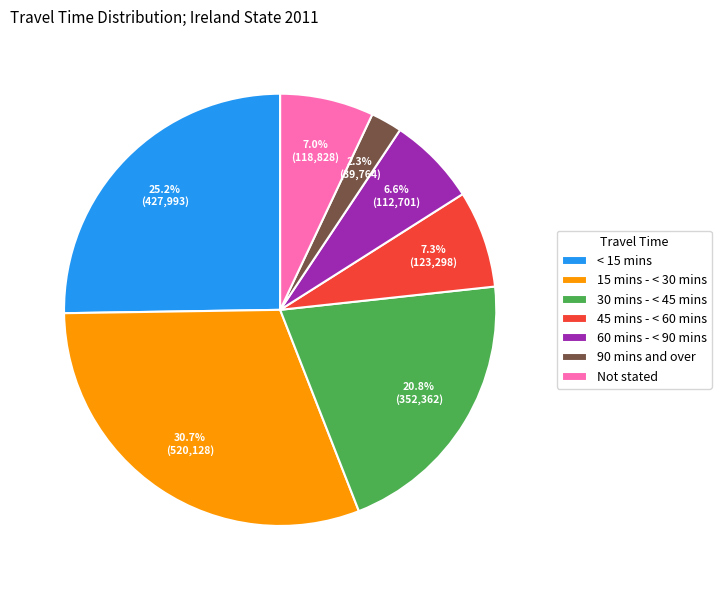

Does any single category account for the majority?

No